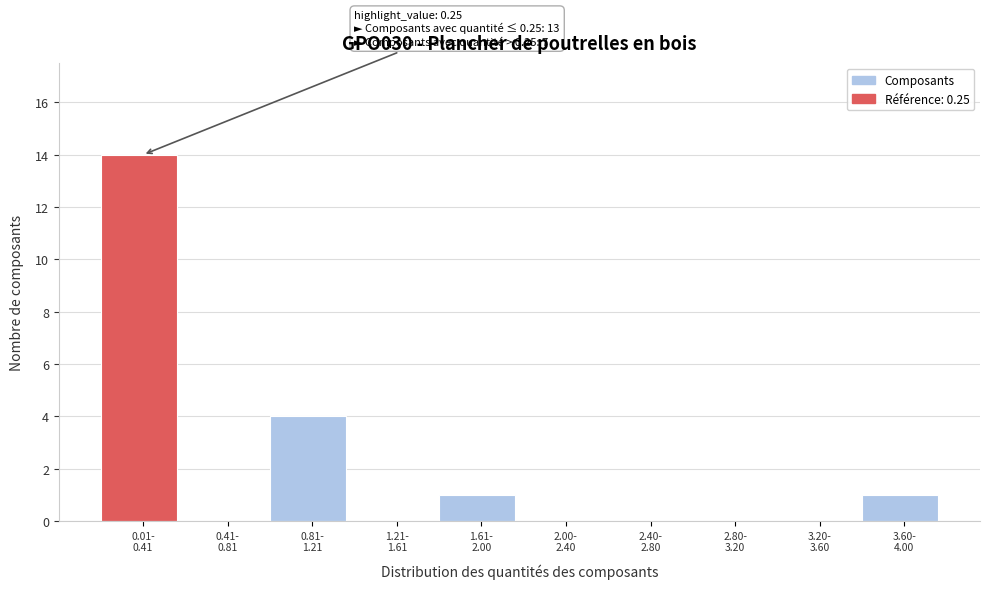

What is the greatest value displayed?

14